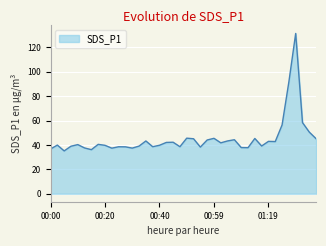

What is the smallest value displayed?

35.1